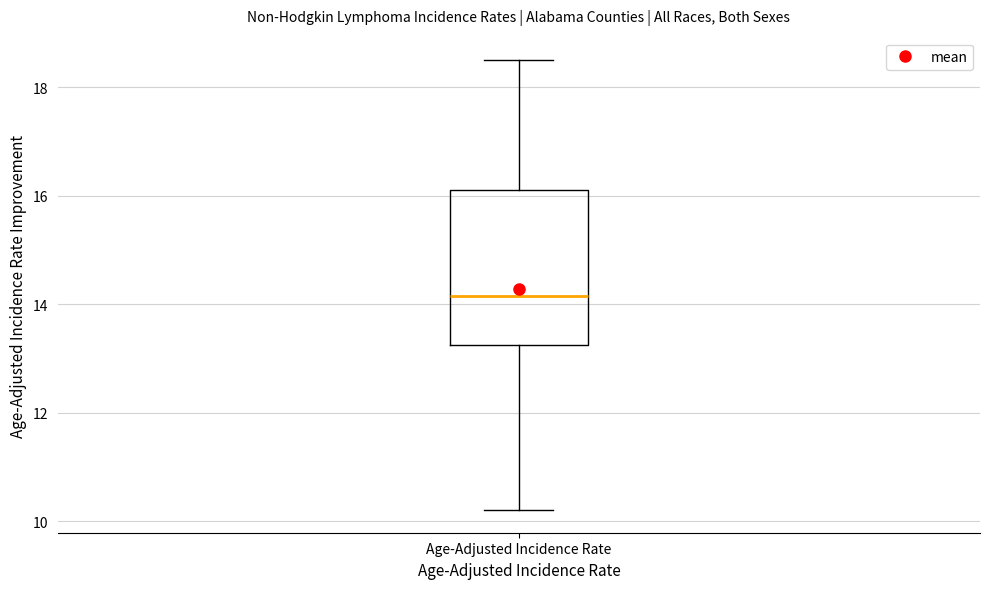

Read this box plot against the y-axis: the position of the median line, the range covered by the box, and the ends of both whiskers. The values are not printed on the chart, so give them approximately, as read against the axis.

median 14.2, box 13.2 to 16.2, whiskers 10.2 to 18.6